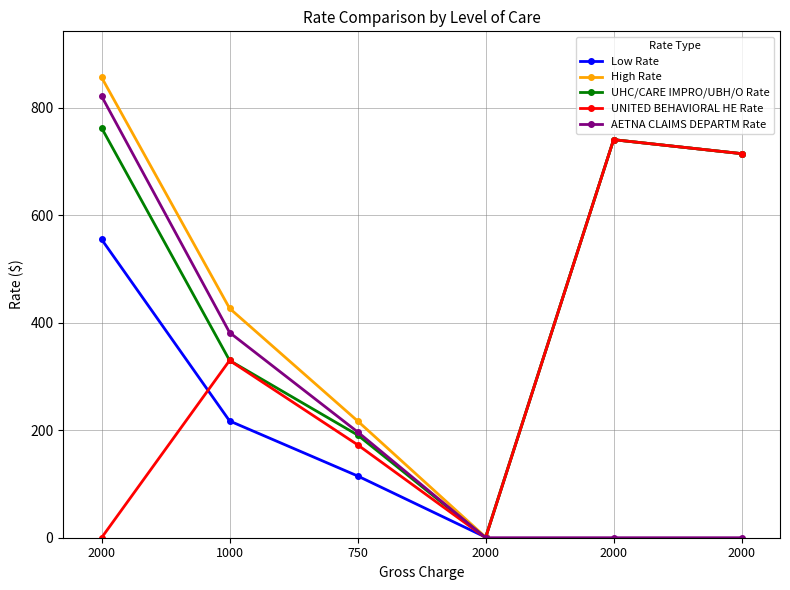

What are all the series names shown in the legend?

Low Rate, High Rate, UHC/CARE IMPRO/UBH/O Rate, UNITED BEHAVIORAL HE Rate, AETNA CLAIMS DEPARTM Rate